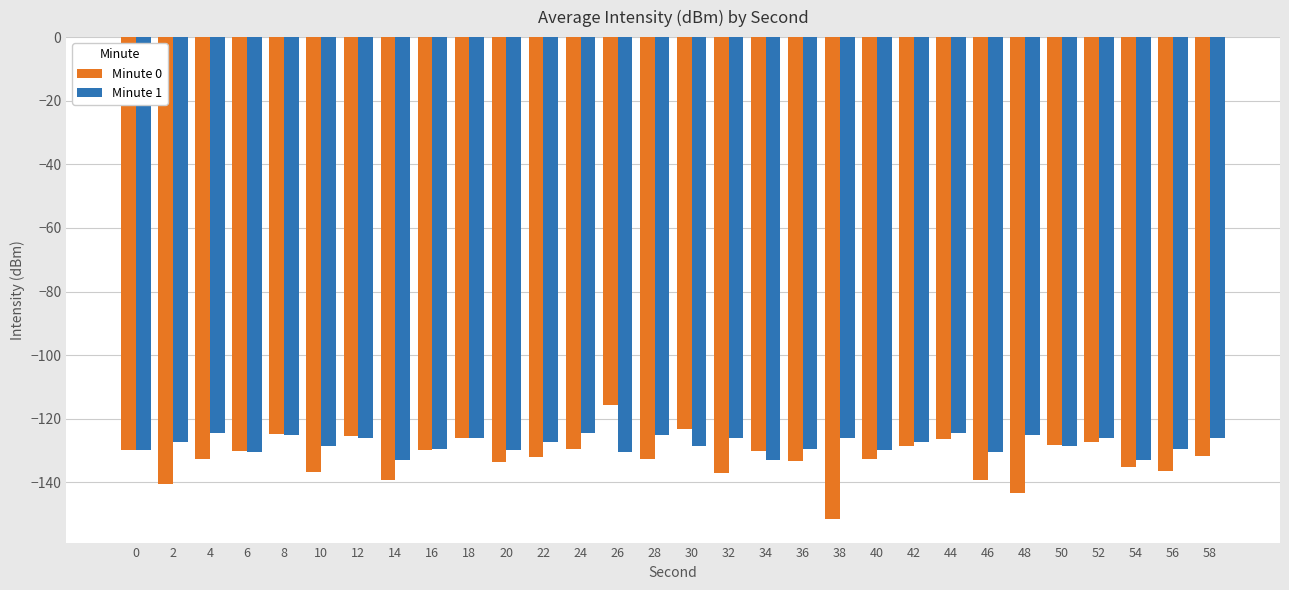

Is the value of Minute 0 at 58 greater than the value of Minute 1 at 48?

No